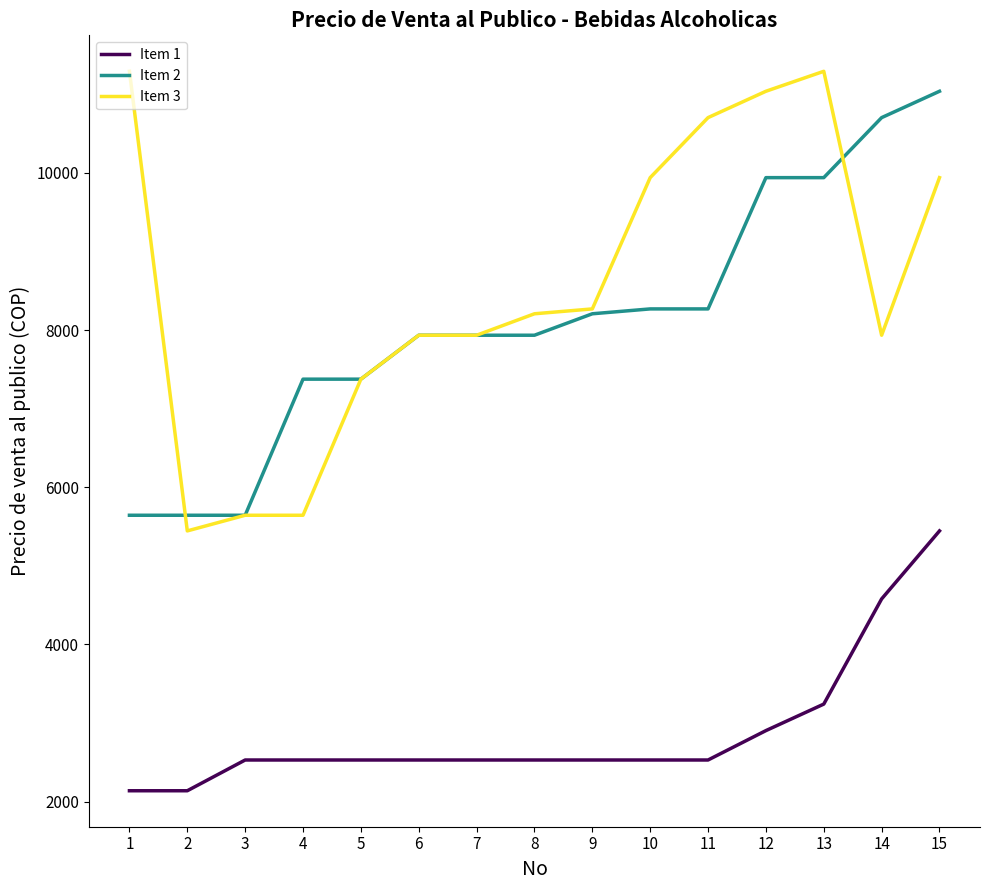

The value of Item 1 at 1 is 2897.9. True or false?

False